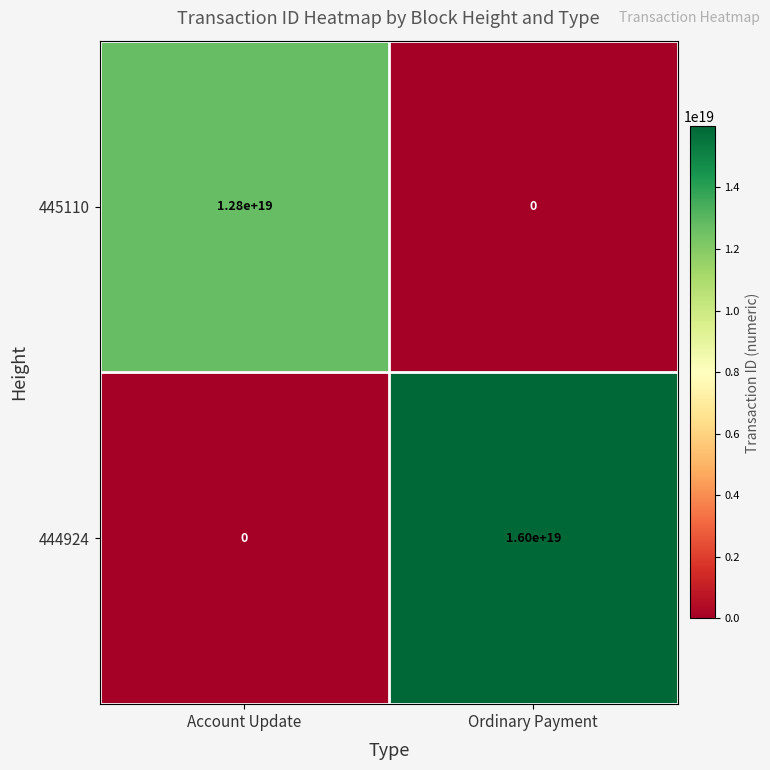

At Account Update, list the series in order from smallest to largest.

444924, 445110